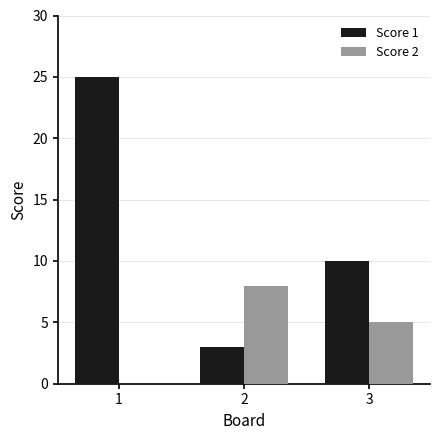

Where is Score 1 nearest to the value 14?

3